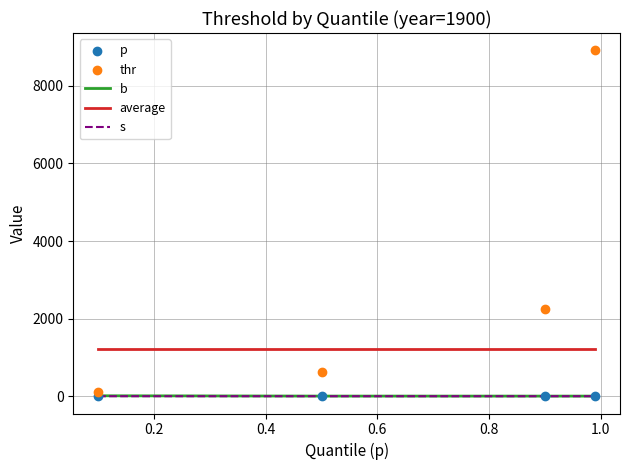

True or false: s and average intersect in this chart.

False